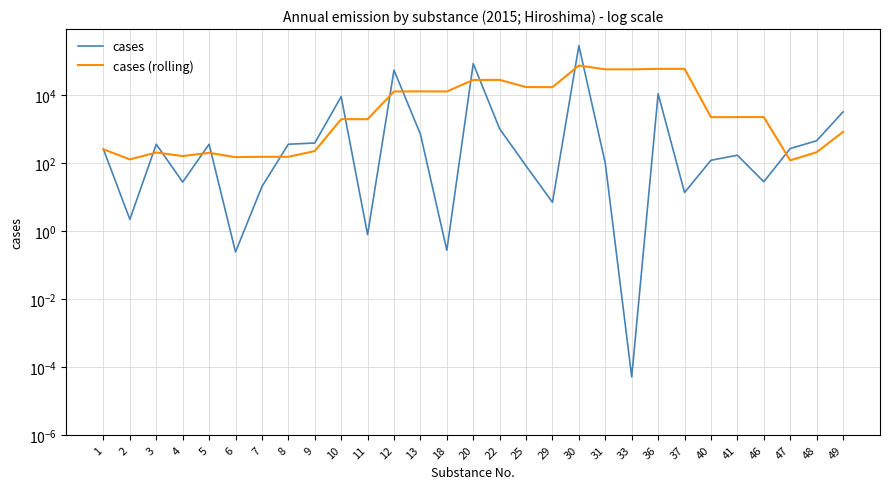

What is the value of the cases (rolling) point at the 29th from the left?

819.4